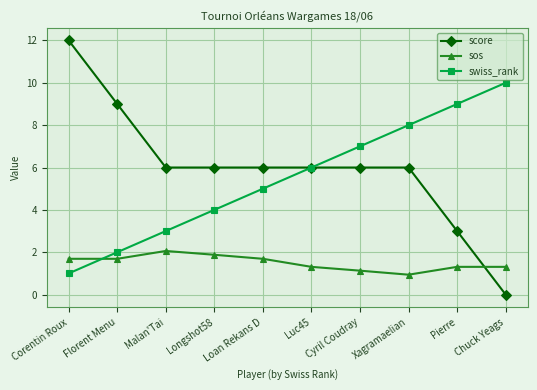

What is the difference between the highest and lowest values at Pierre?

7.7